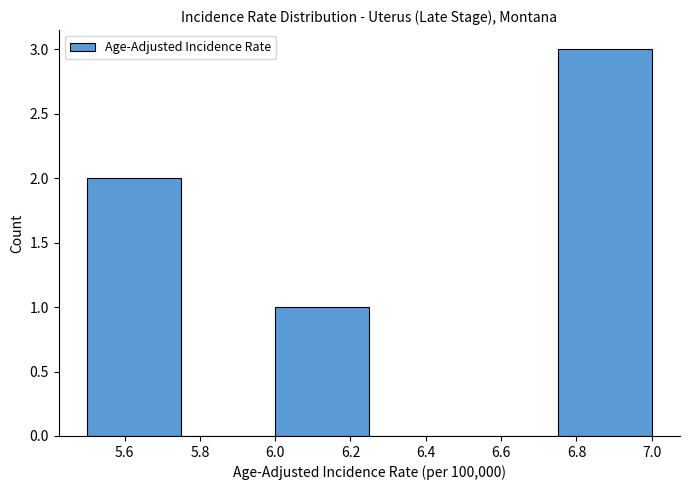

Reading left to right, transcribe this chart: for each bar, give the range it covers on the x-axis and its height. The values are not printed on the chart, so give them approximately, as read against the axis.

5.50 to 5.75: 2
5.75 to 6.00: 0
6.00 to 6.25: 1
6.25 to 6.50: 0
6.50 to 6.75: 0
6.75 to 7.00: 3